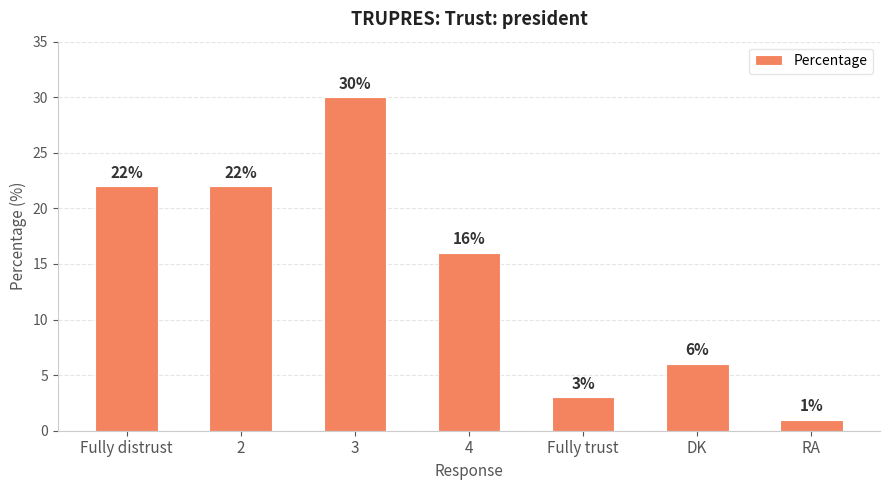

How many data points are less than 16?

3